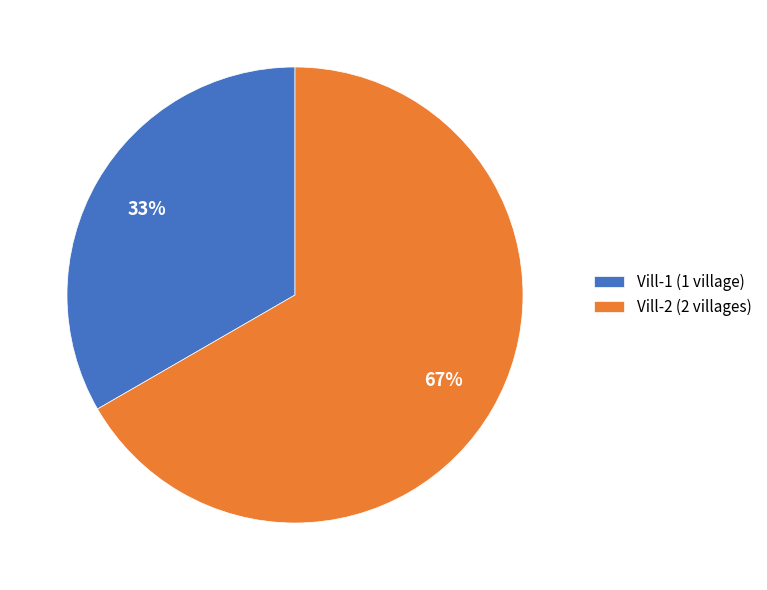

Does Vill-1 account for over 50% of the chart?

No